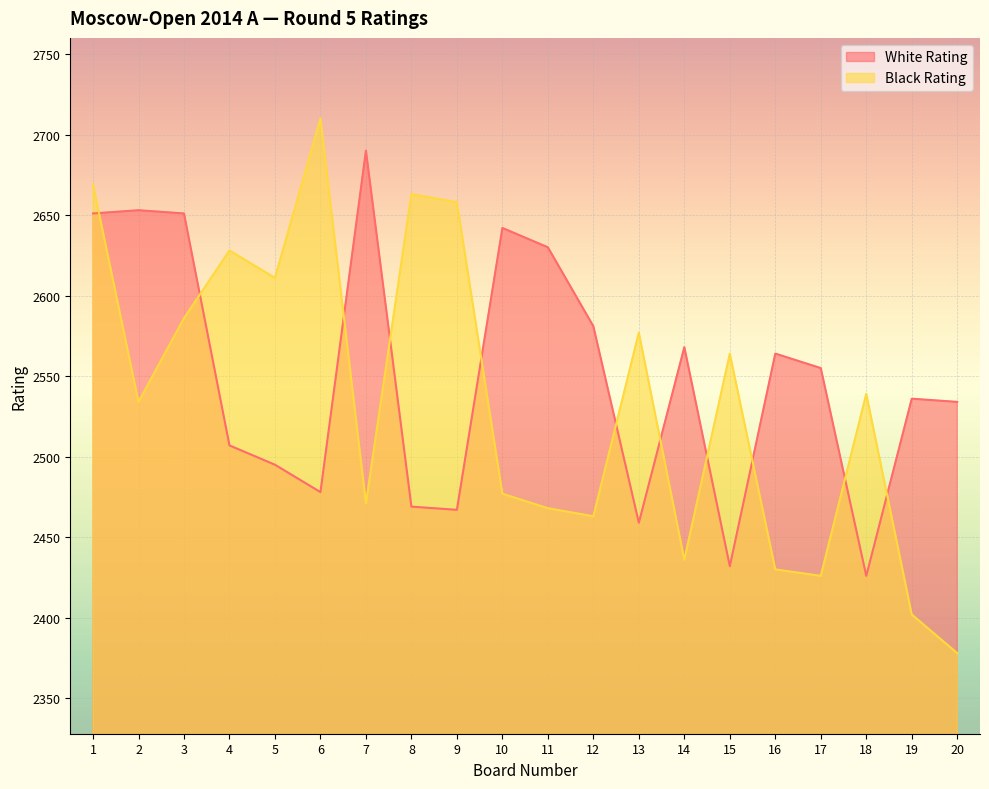

At which label does White Rating reach its peak?

7